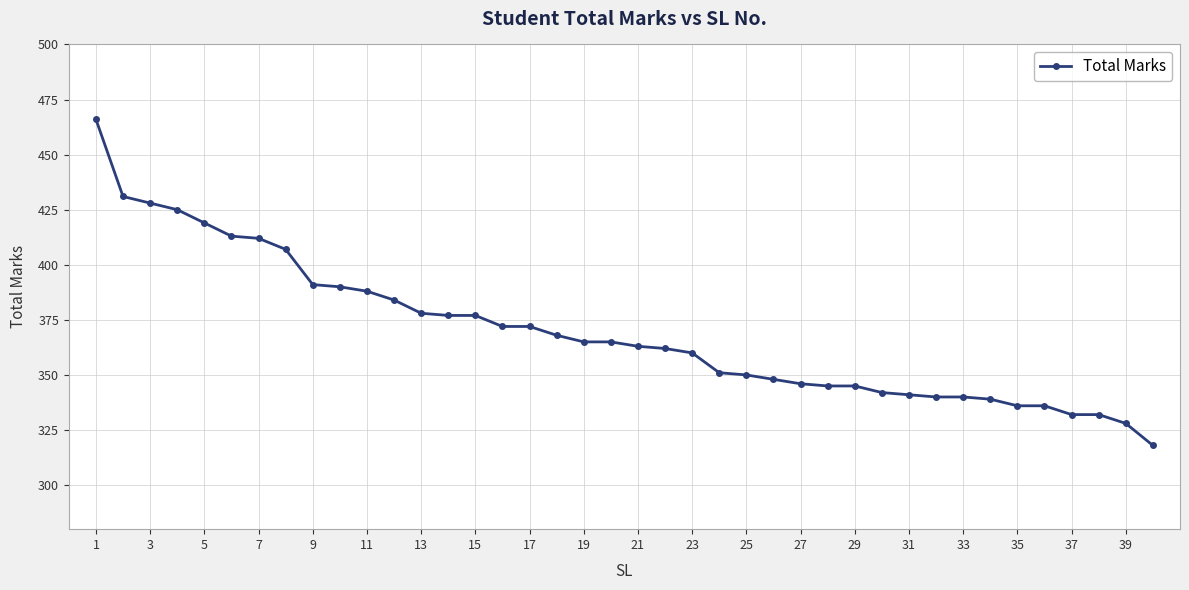

What is the average value?

370